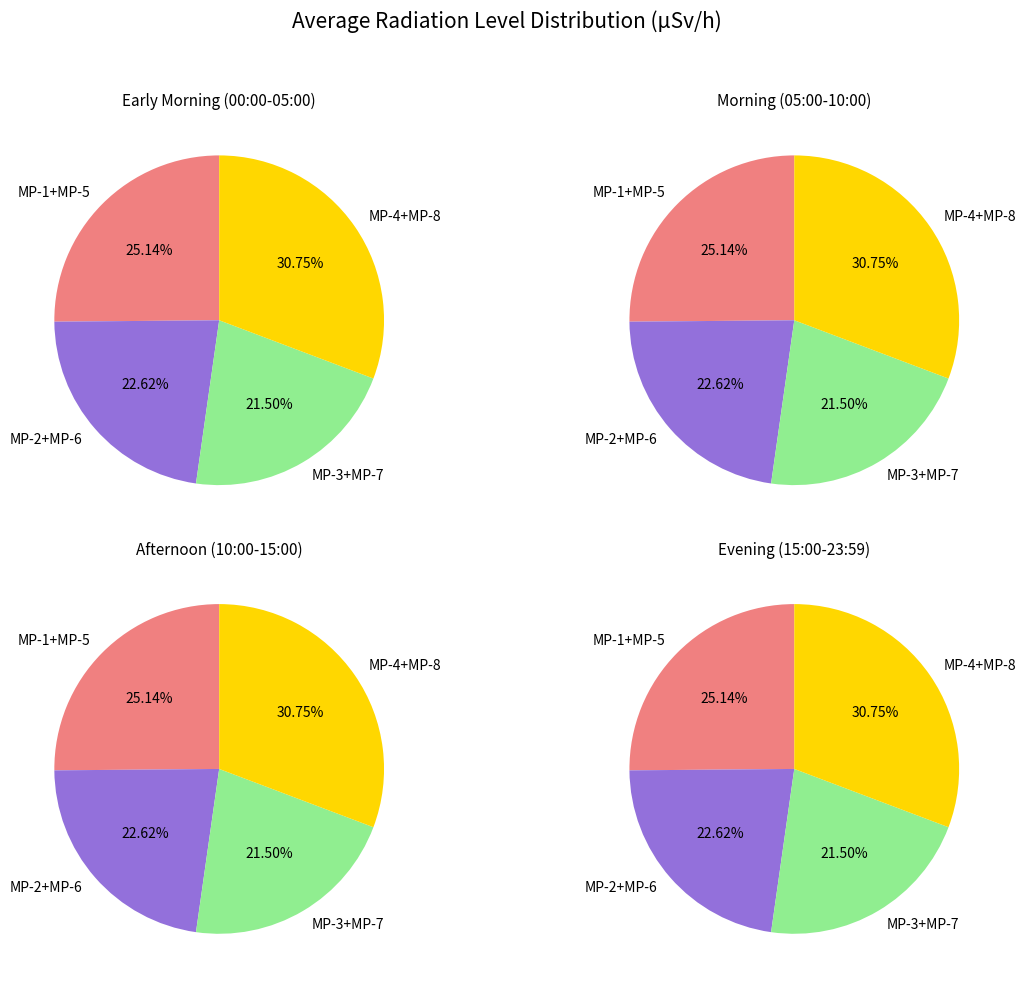

Is there a majority slice in this chart?

No